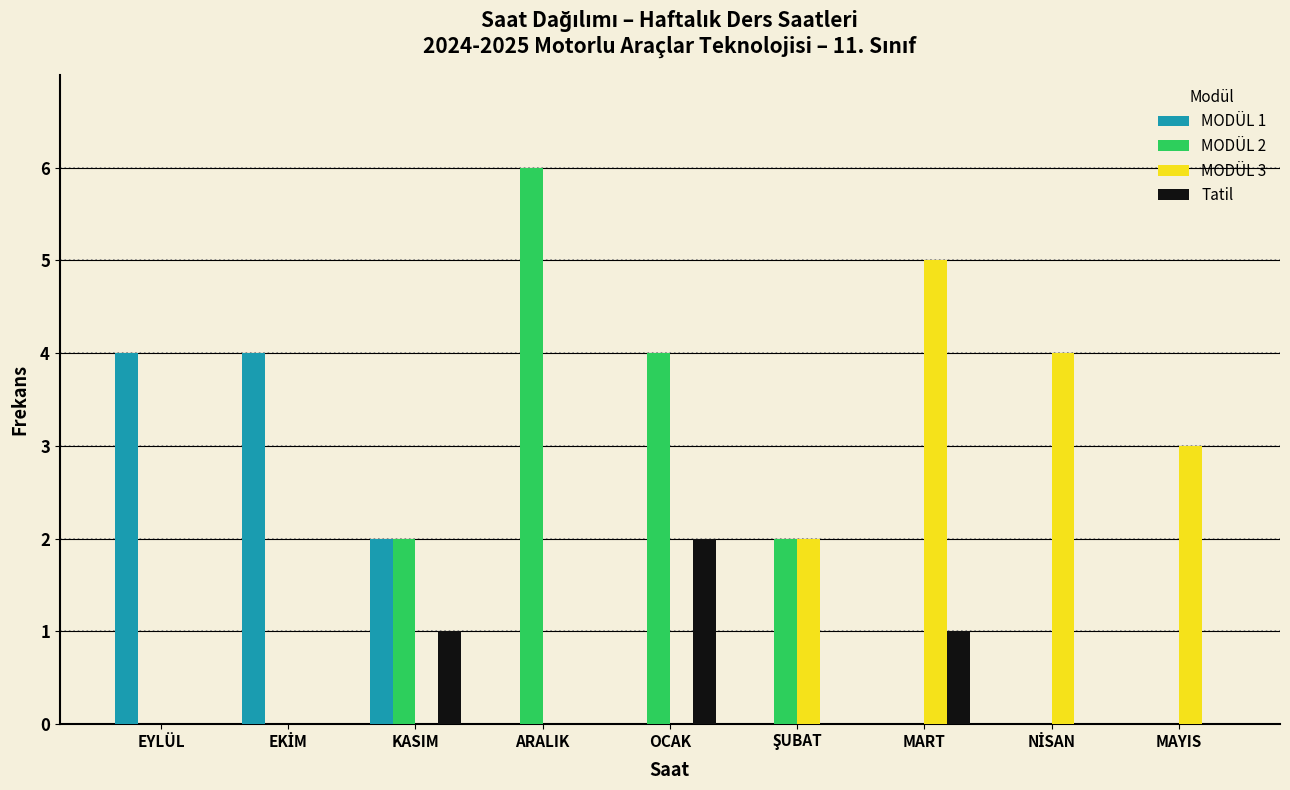

Which series changed the most between MART and MAYIS?

MODÜL 3